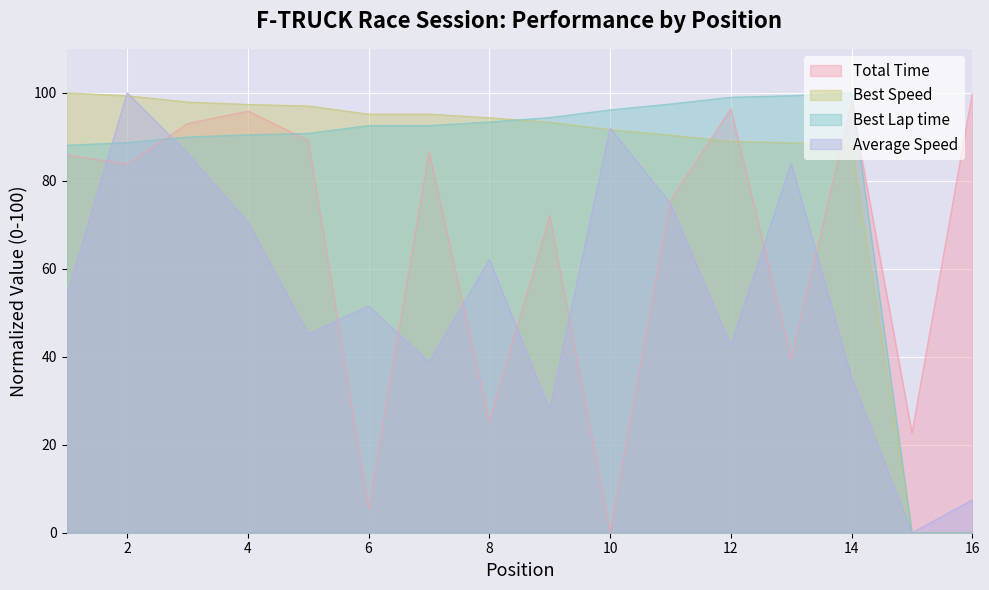

Which series has the largest total across all categories?

Best Speed